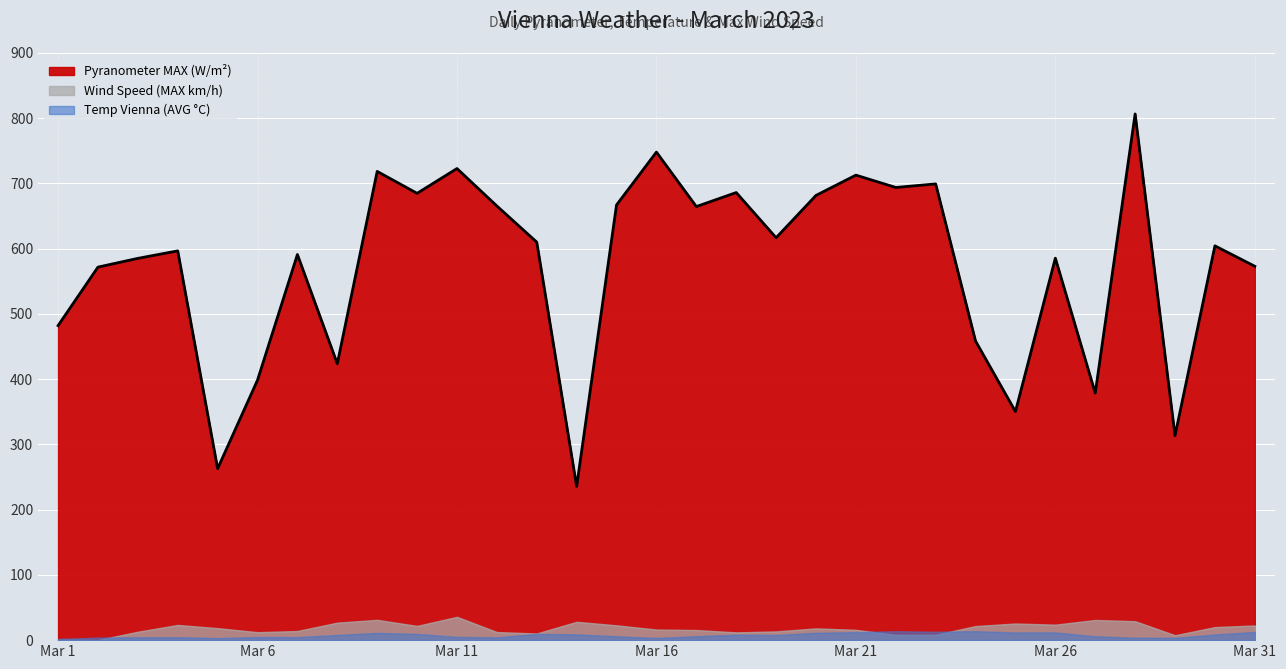

At which category is the sum across all series the highest?

Mar 28